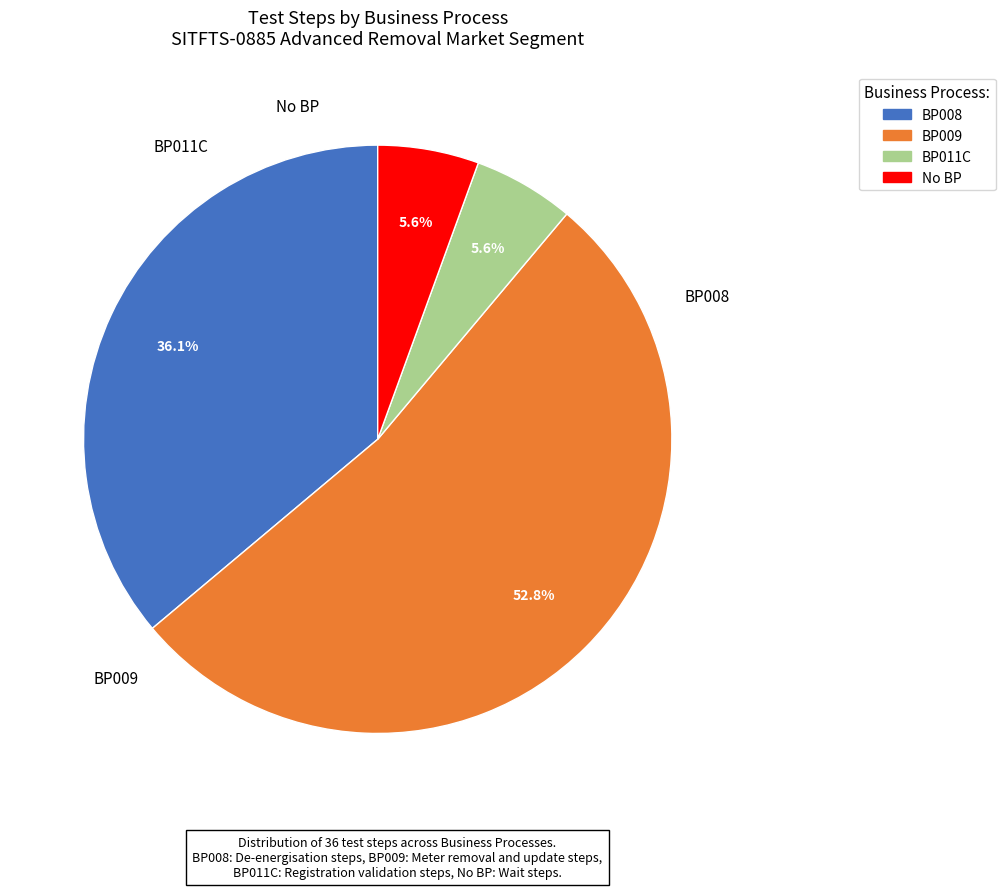

Which slice is the smallest?

BP011C